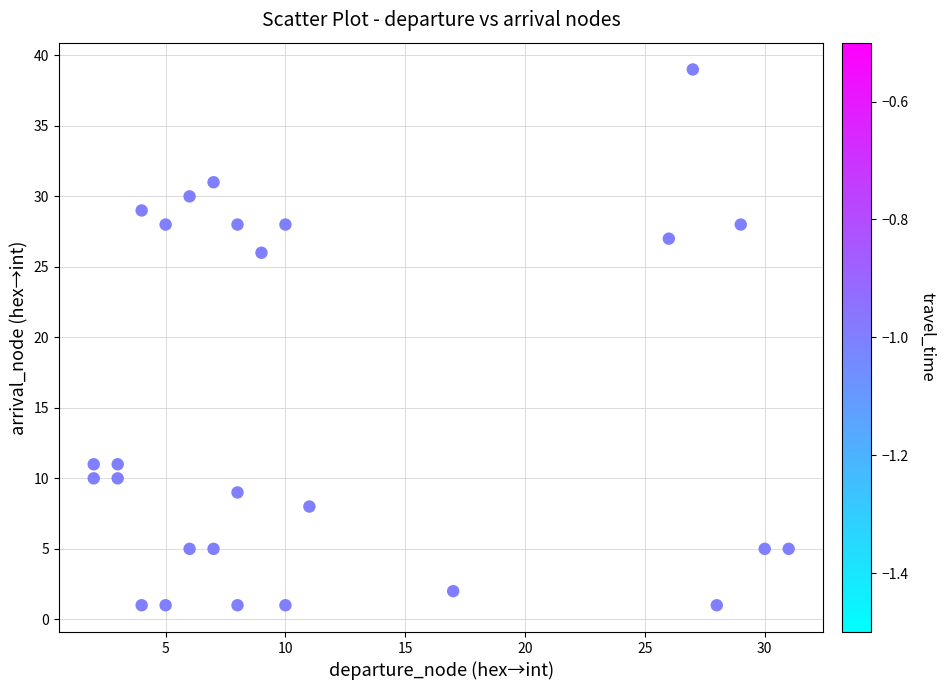

What is the range of X values (max minus min)?

29